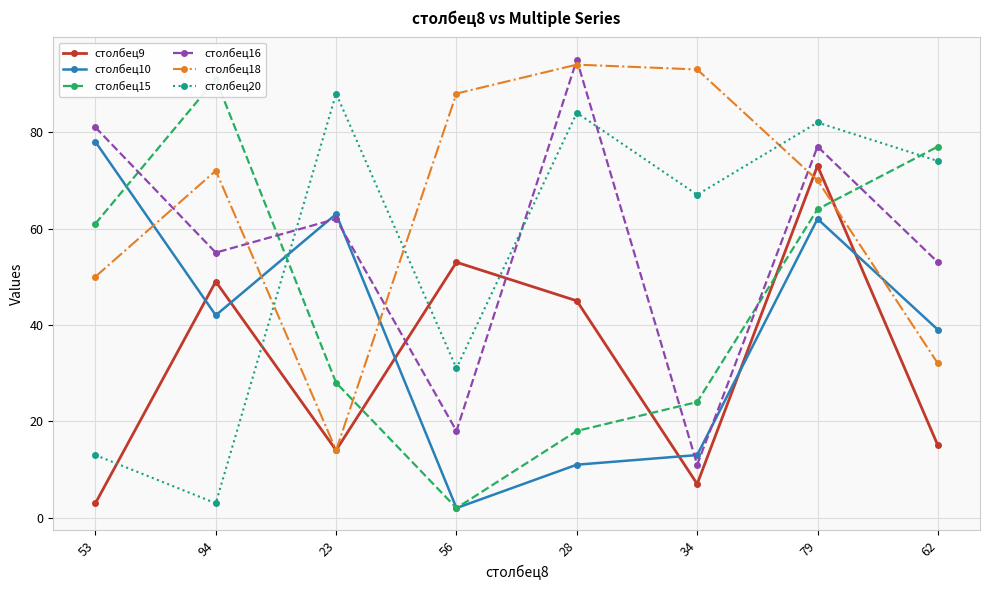

What are all the series names shown in the legend?

столбец9, столбец10, столбец15, столбец16, столбец18, столбец20